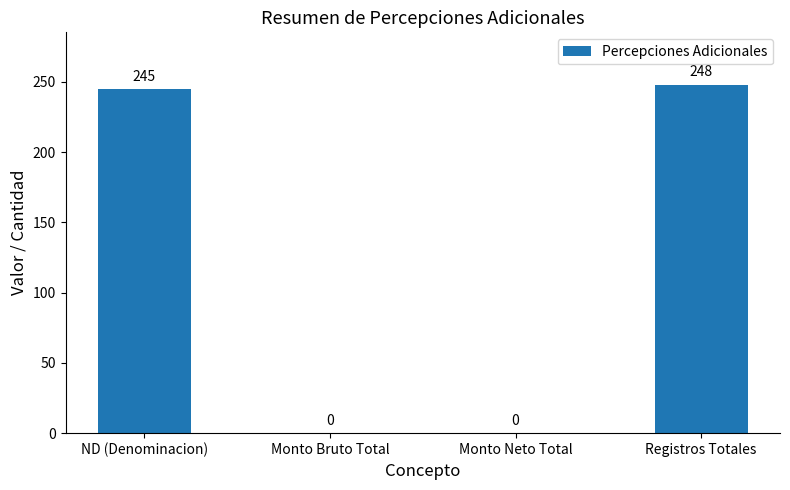

Reading left to right, transcribe all the data shown in this chart.

ND (Denominacion)=245	Monto Bruto Total=0	Monto Neto Total=0	Registros Totales=248